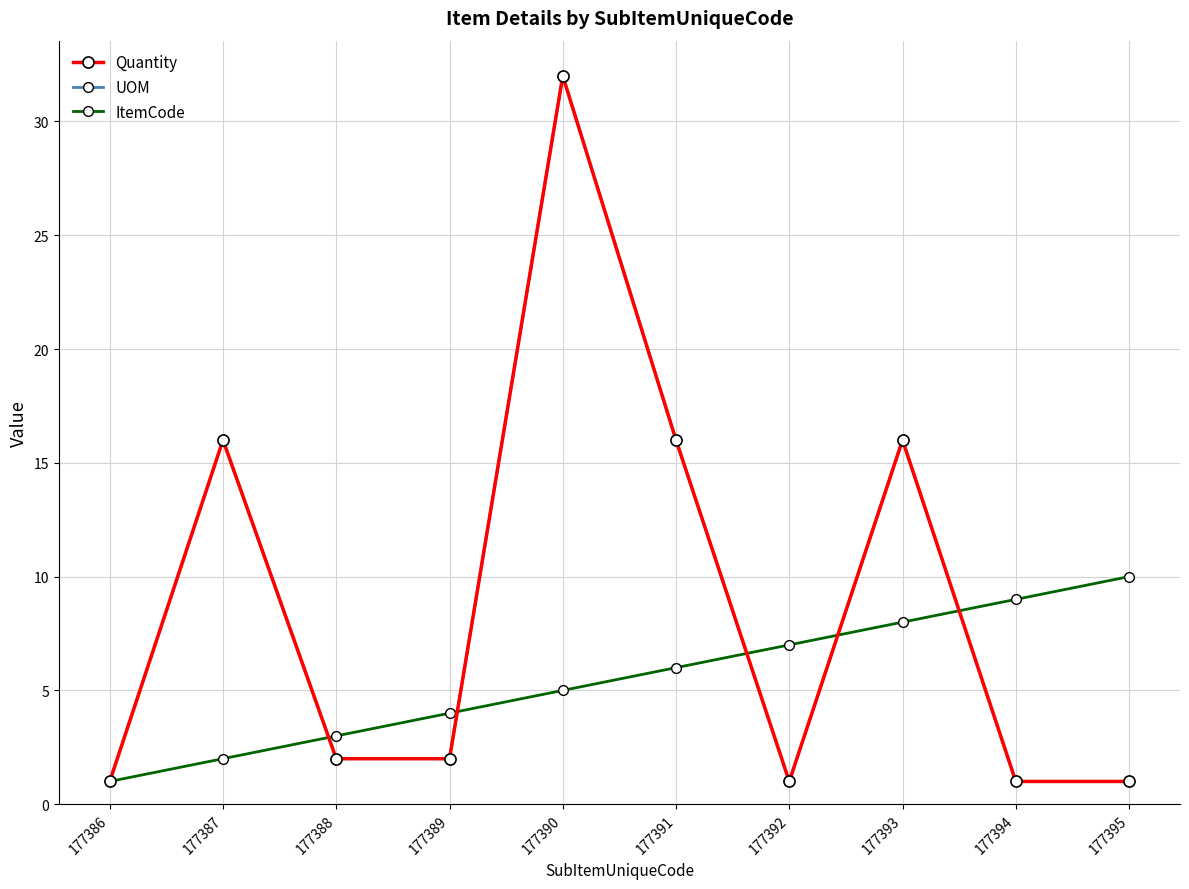

What is the value of the Quantity point at the 7th from the left?

1